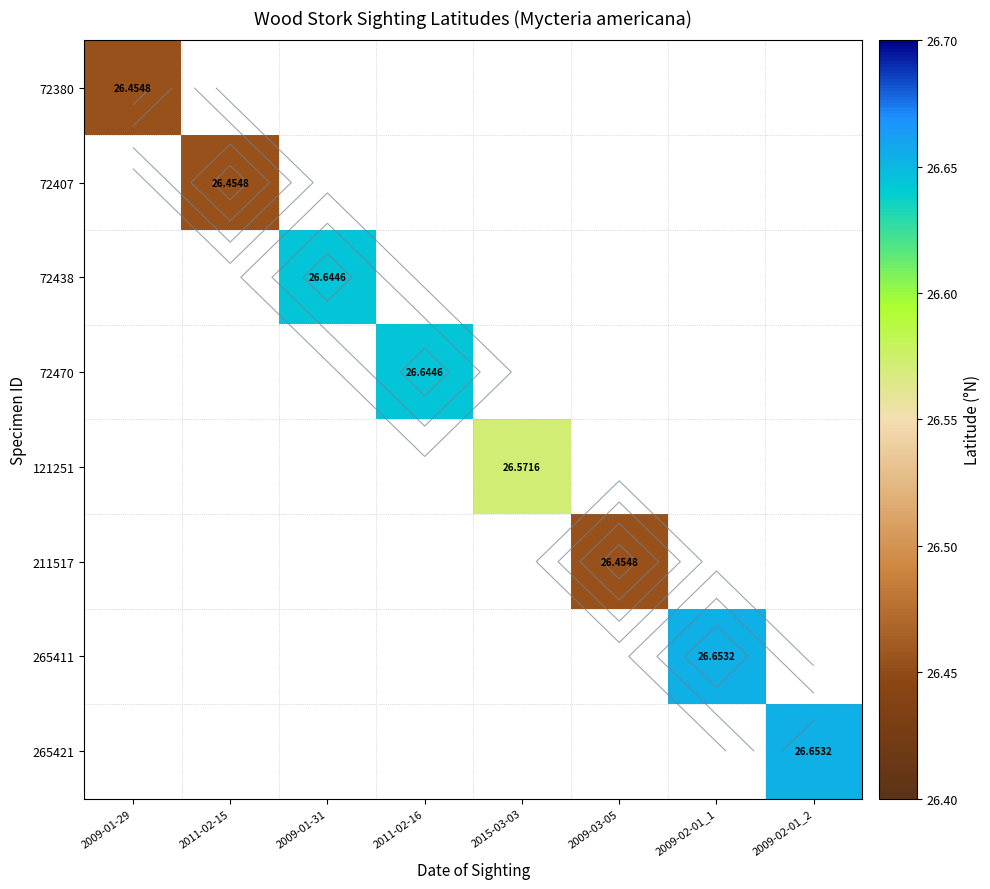

Which category has the lowest value in the 72380 series?

2009-01-29